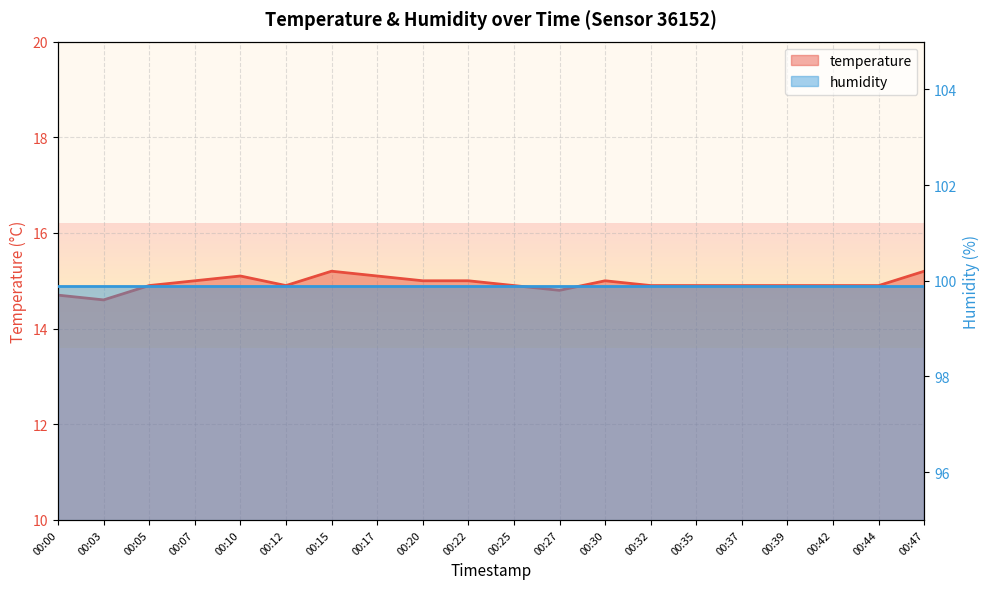

What is the difference between the second highest and second lowest values?

0.5